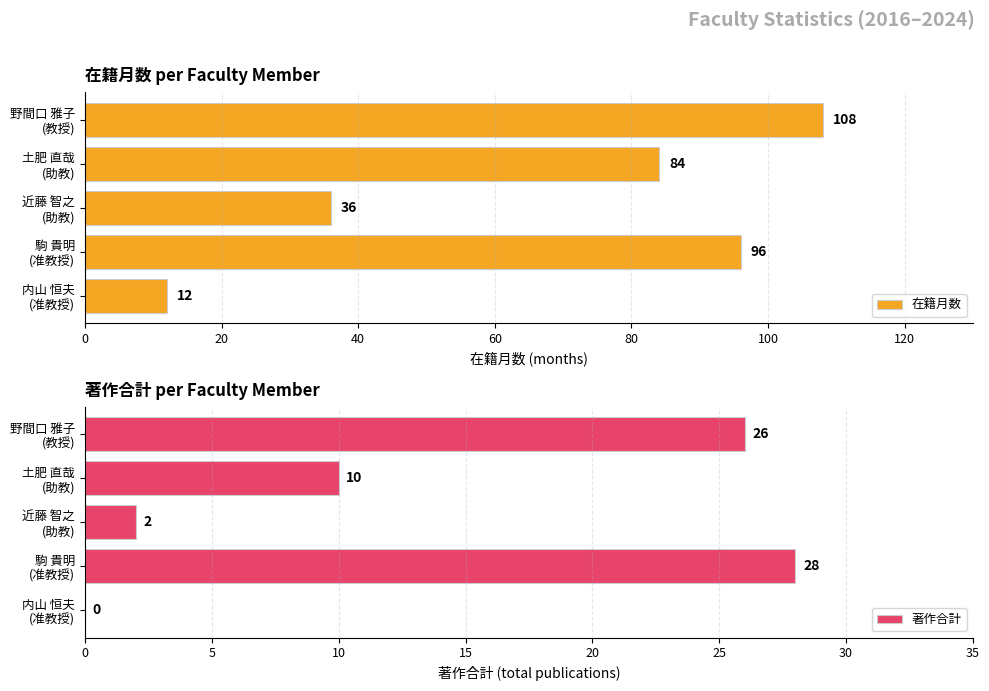

List the series in order of their peak value, highest first.

在籍月数, 著作合計